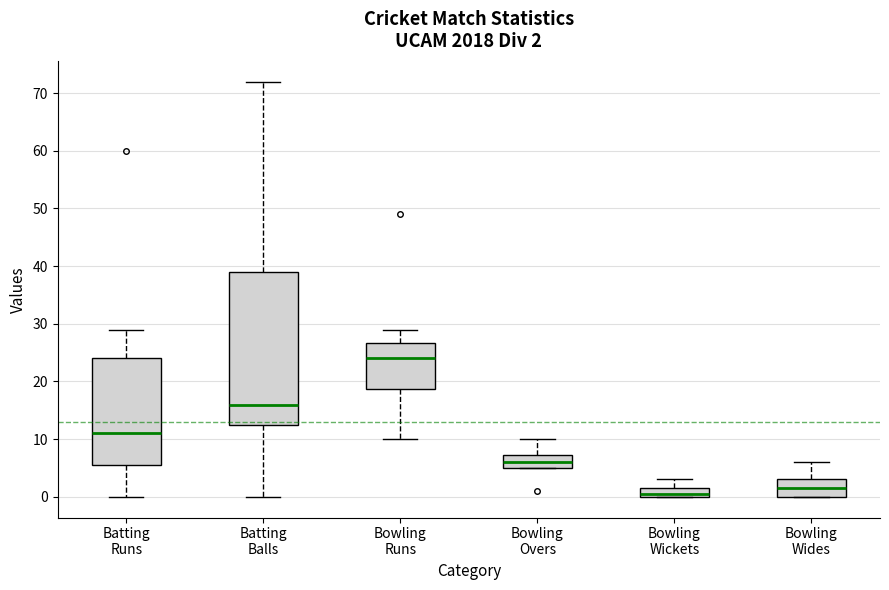

Comparing the boxes themselves (not the whiskers), which one is the tallest?

Batting Balls